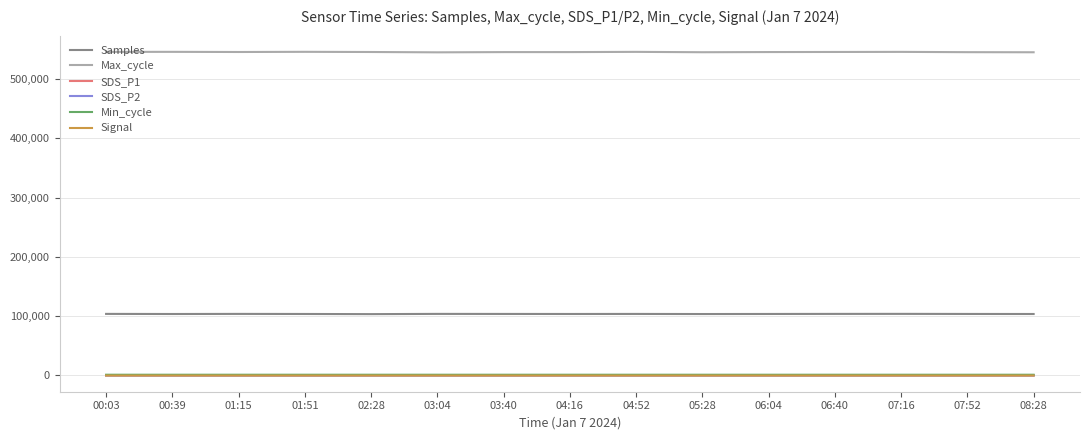

True or false: Samples and Min_cycle intersect in this chart.

False